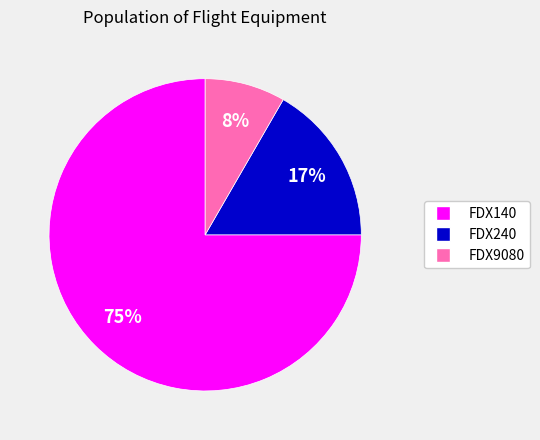

To the nearest percent, what percentage of the pie is FDX240?

17%